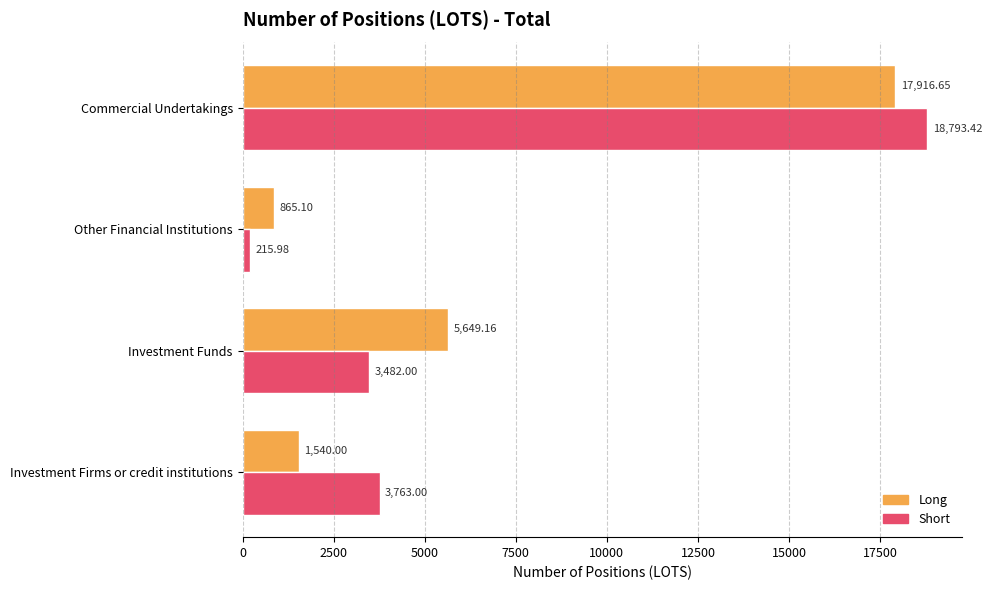

What is the highest value of the Long series?

17916.7